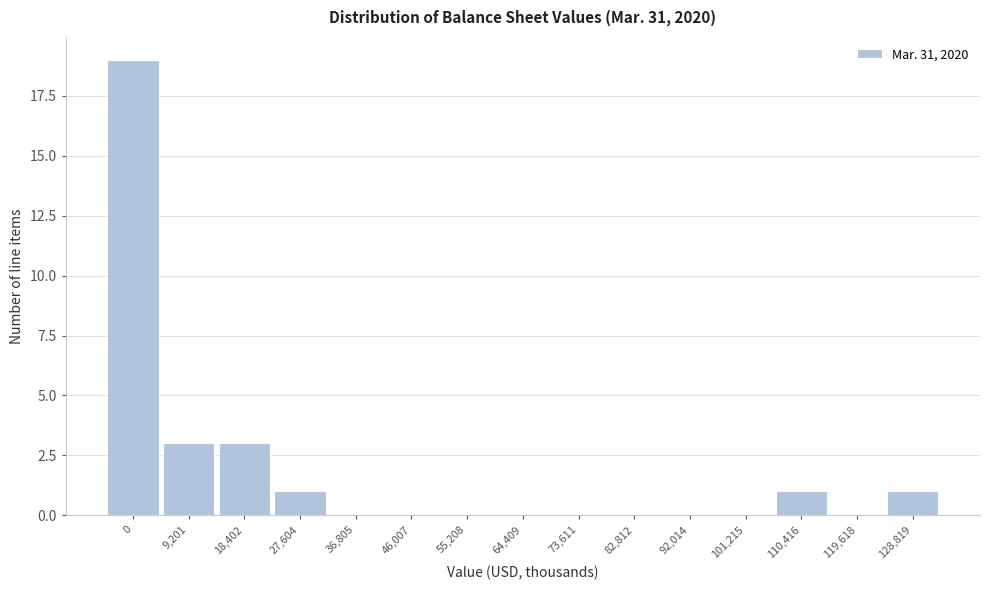

Reading left to right, what are all the values shown in this chart?

0=19	9,201=3	18,402=3	27,604=1	36,805=0	46,007=0	55,208=0	64,409=0	73,611=0	82,812=0	92,014=0	101,215=0	110,416=1	119,618=0	128,819=1